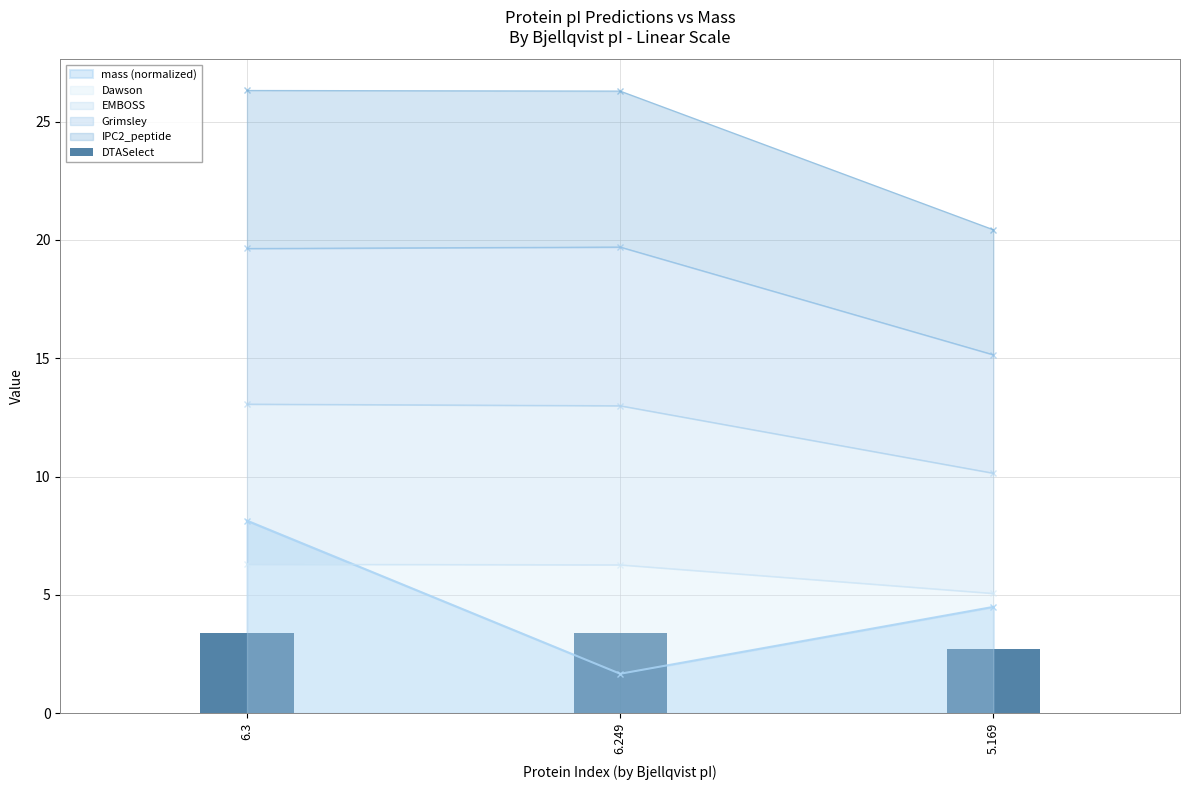

Which has a higher value, 6.3 or 6.249?

6.3